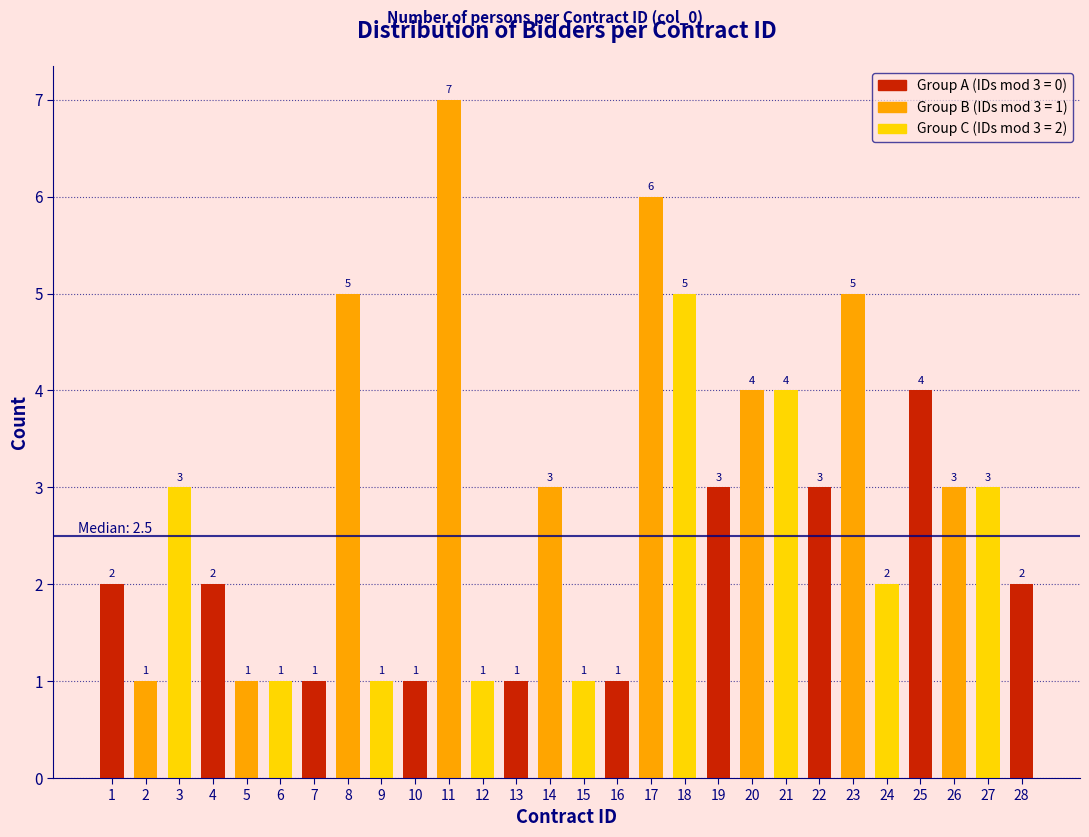

Reading left to right, list all the values displayed in this chart.

1=2	2=1	3=3	4=2	5=1	6=1	7=1	8=5	9=1	10=1	11=7	12=1	13=1	14=3	15=1	16=1	17=6	18=5	19=3	20=4	21=4	22=3	23=5	24=2	25=4	26=3	27=3	28=2